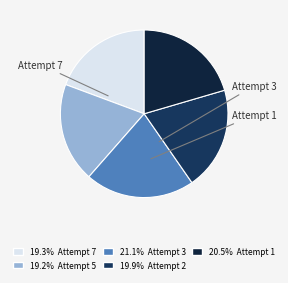

How many slices are in this pie chart?

5